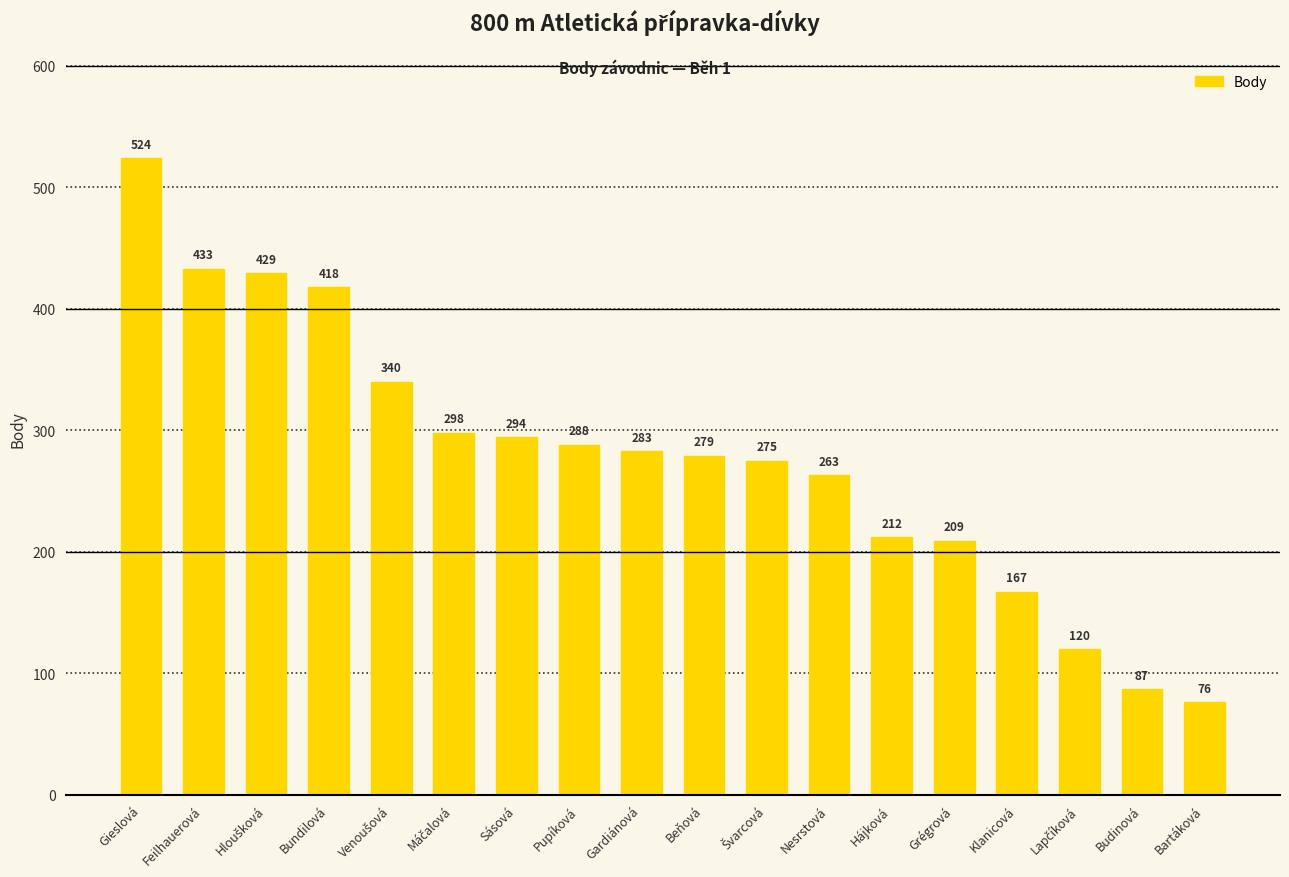

What is the greatest value displayed?

524